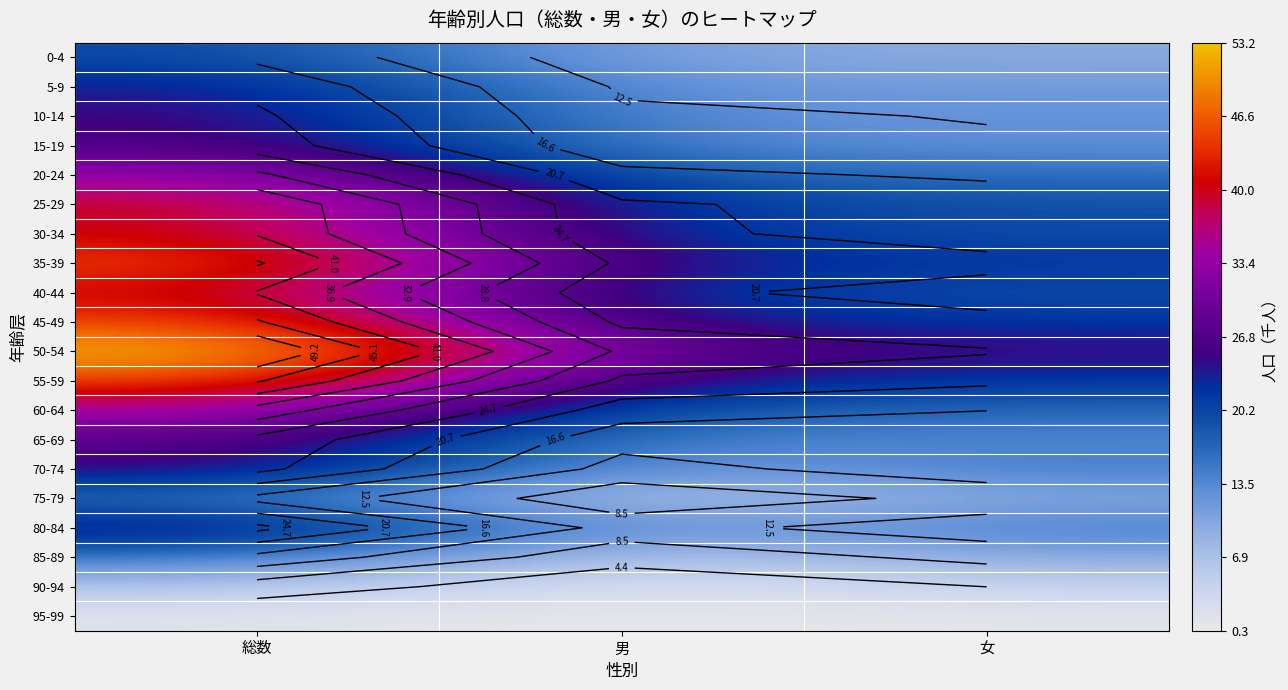

At 女, list the series in order from largest to smallest.

50-54, 35-39, 45-49, 55-59, 30-34, 40-44, 25-29, 60-64, 20-24, 70-74, 80-84, 65-69, 15-19, 10-14, 5-9, 0-4, 75-79, 85-89, 90-94, 95-99